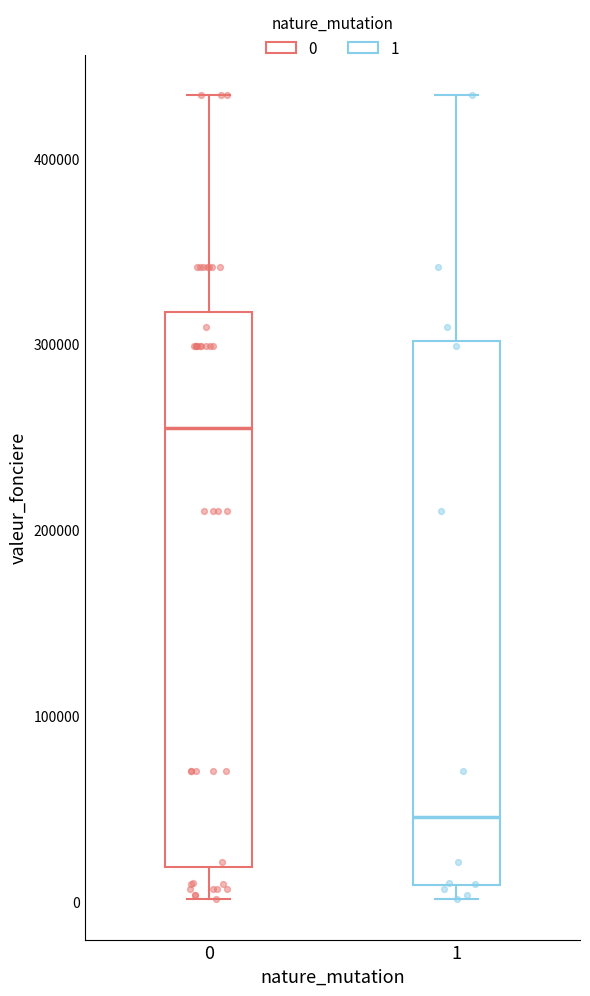

Where does the upper whisker of the box at x = 0 end on the y-axis? The values are not printed on the chart, so give them approximately, as read against the axis.

430000